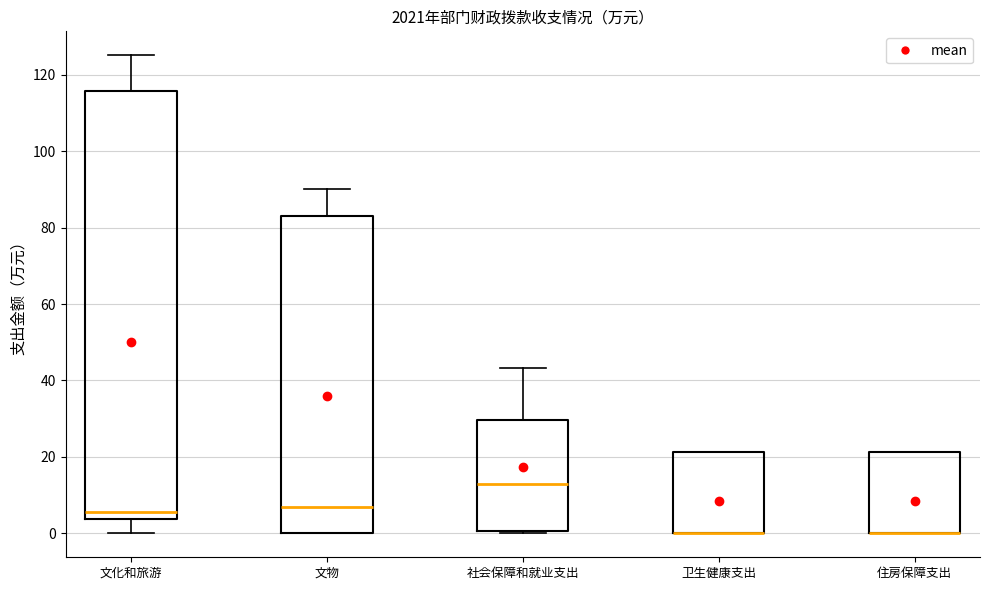

Which box is the tallest, from its lower edge to its upper edge?

文化和旅游